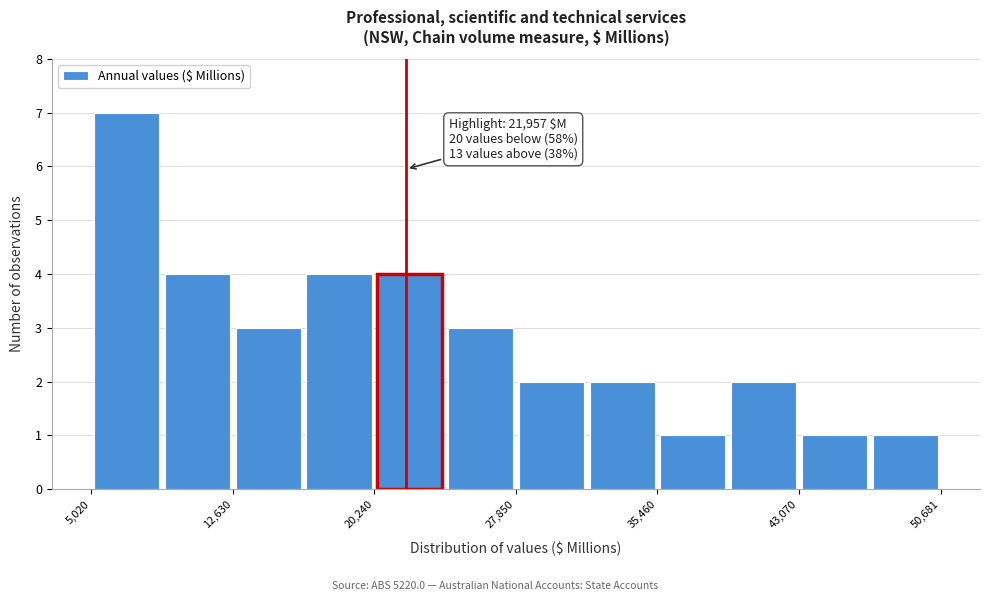

Read against the x-axis, roughly where is the centre of the tallest bar?

7000